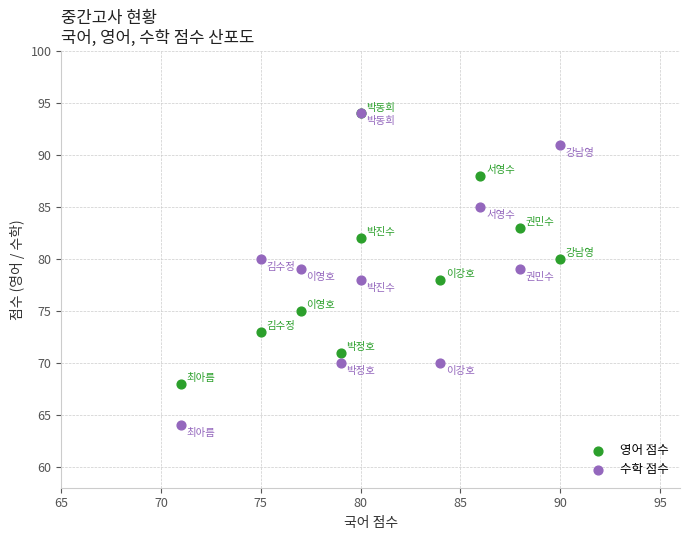

What are all the series names shown in the legend?

영어 점수, 수학 점수